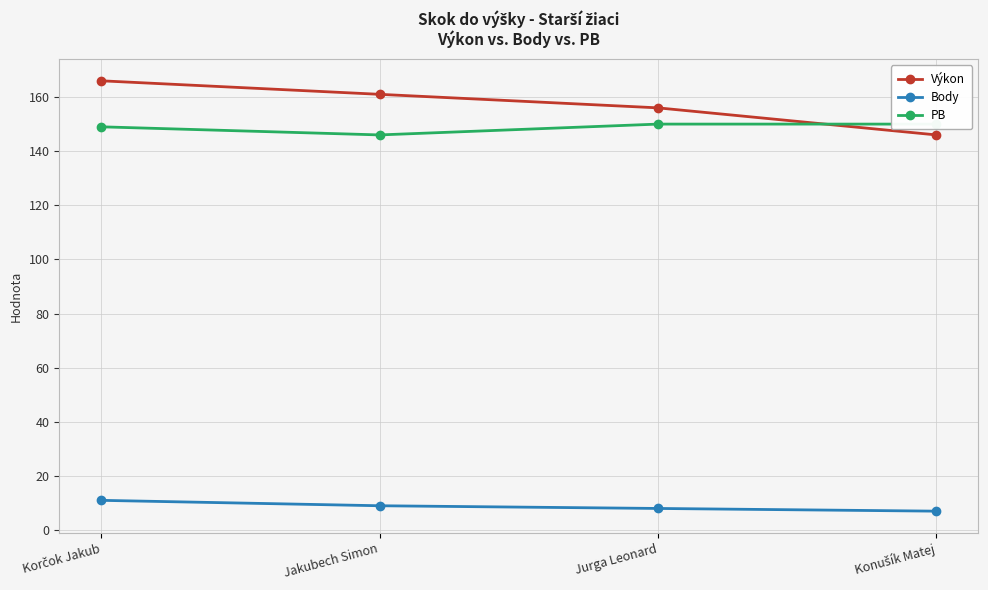

Reading left to right, list all the values displayed in this chart.

Výkon: Korčok Jakub=166	Jakubech Simon=161	Jurga Leonard=156	Konušík Matej=146
Body: Korčok Jakub=11	Jakubech Simon=9	Jurga Leonard=8	Konušík Matej=7
PB: Korčok Jakub=149	Jakubech Simon=146	Jurga Leonard=150	Konušík Matej=150